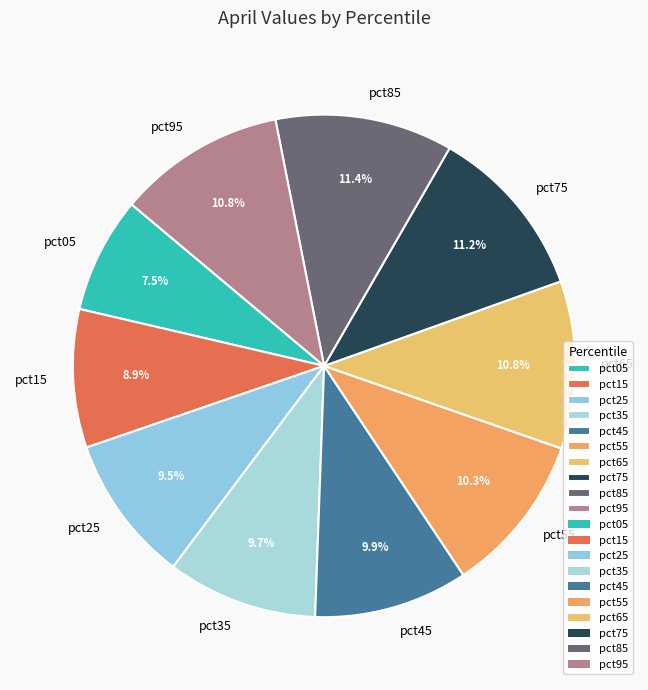

Is there a majority slice in this chart?

No